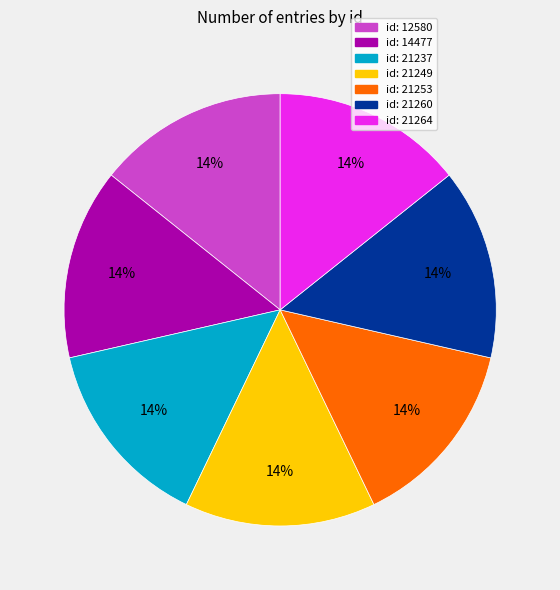

To the nearest percent, what is the average slice percentage?

14%